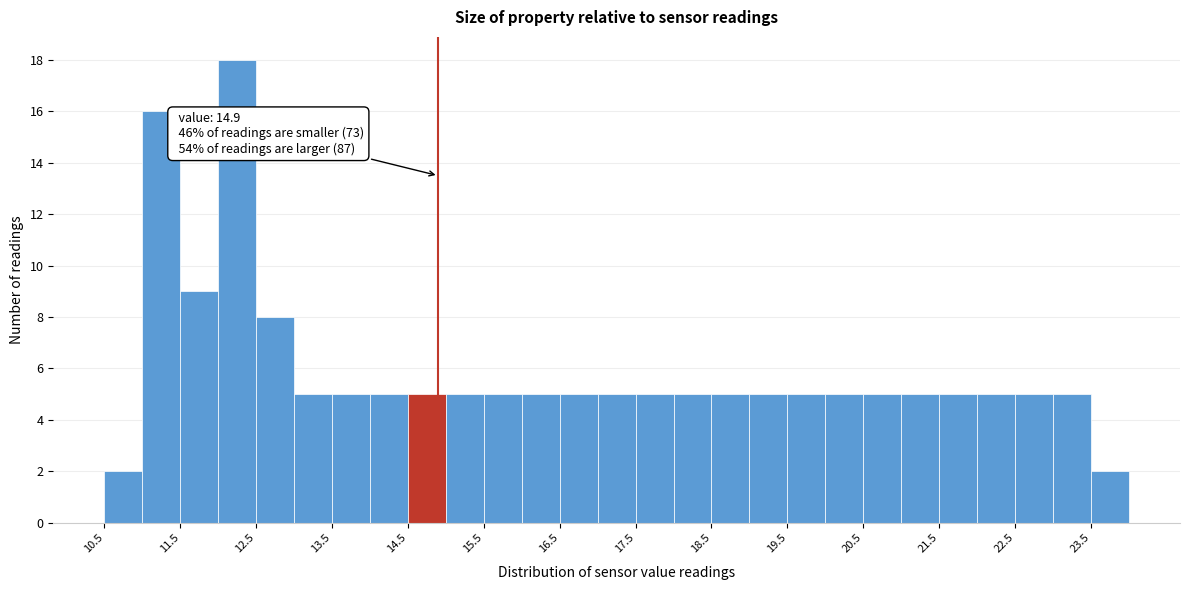

Which range on the x-axis has the tallest bar?

12.0 to 12.5